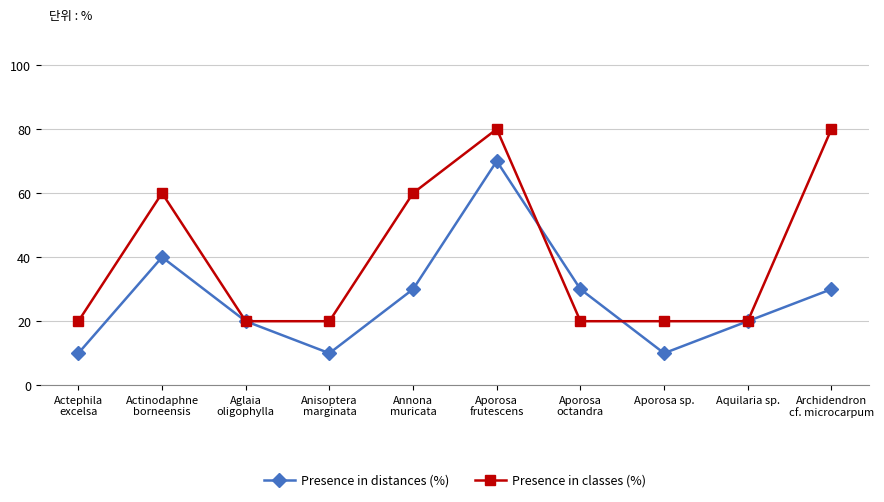

What is the sum of all Presence in distances (%) values?

270